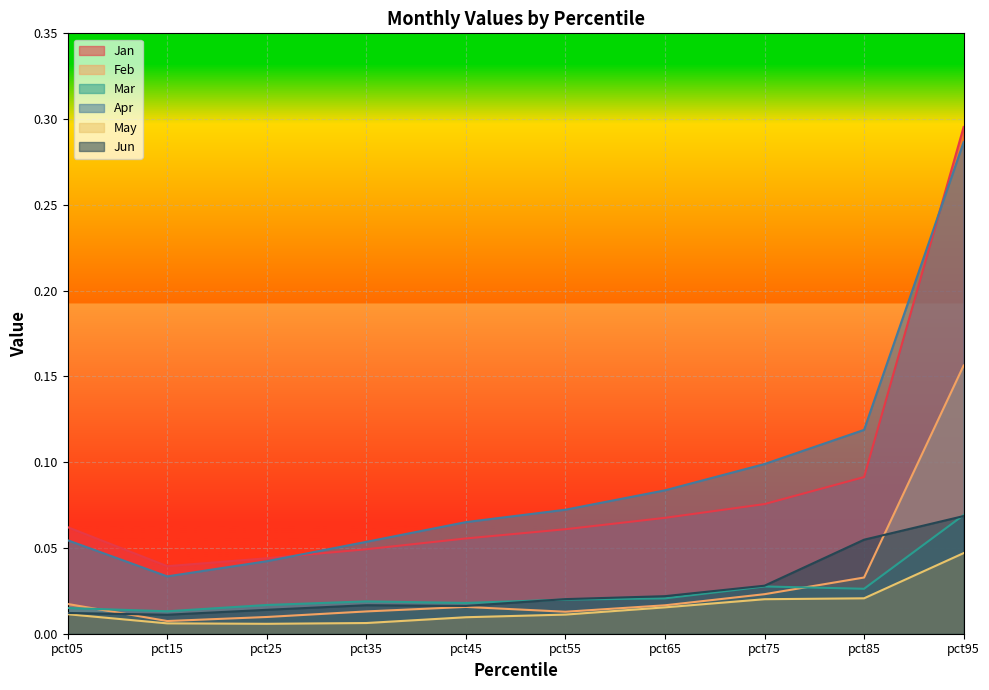

At how many categories does at least one series exceed 0?

10